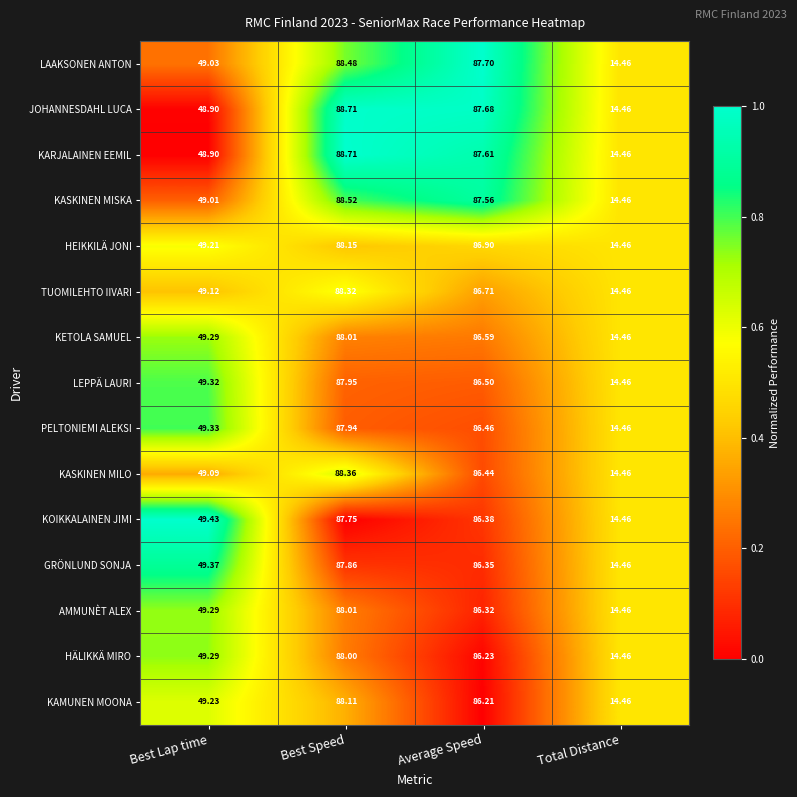

Which series has the largest total across all categories?

JOHANNESDAHL LUCA